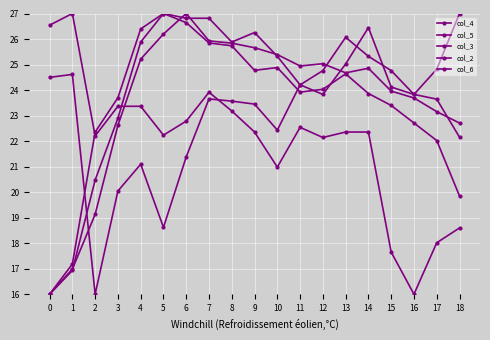

Count the number of categories in the chart.

19